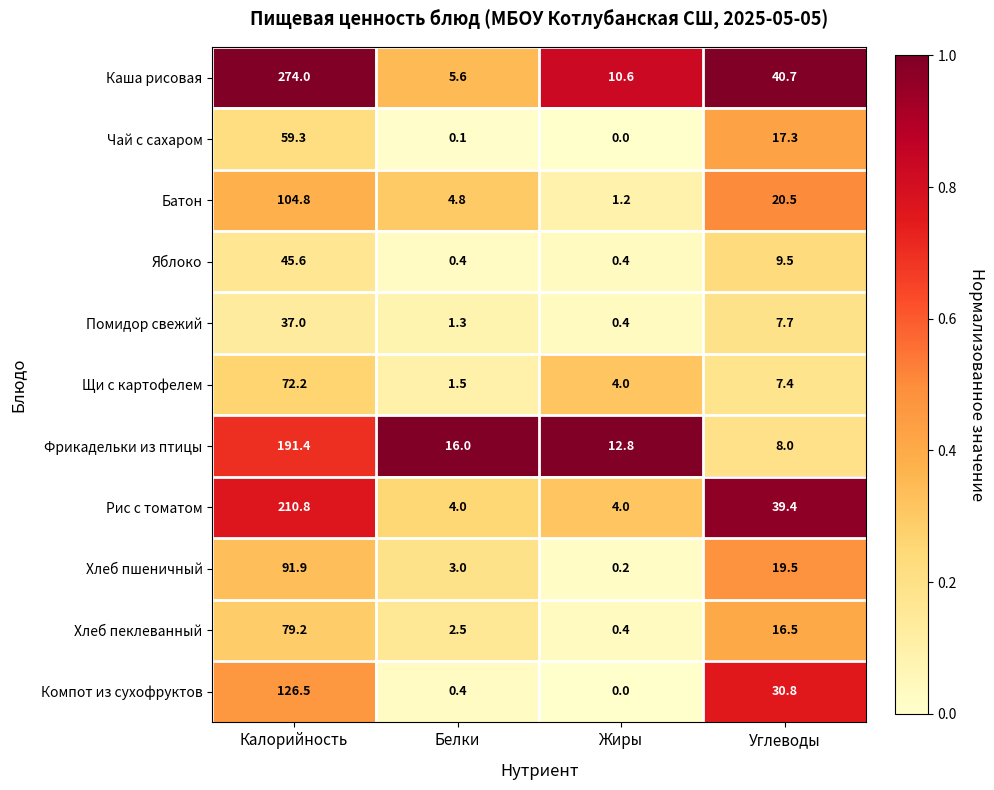

Where does the Чай с сахаром series first go above 17?

Калорийность